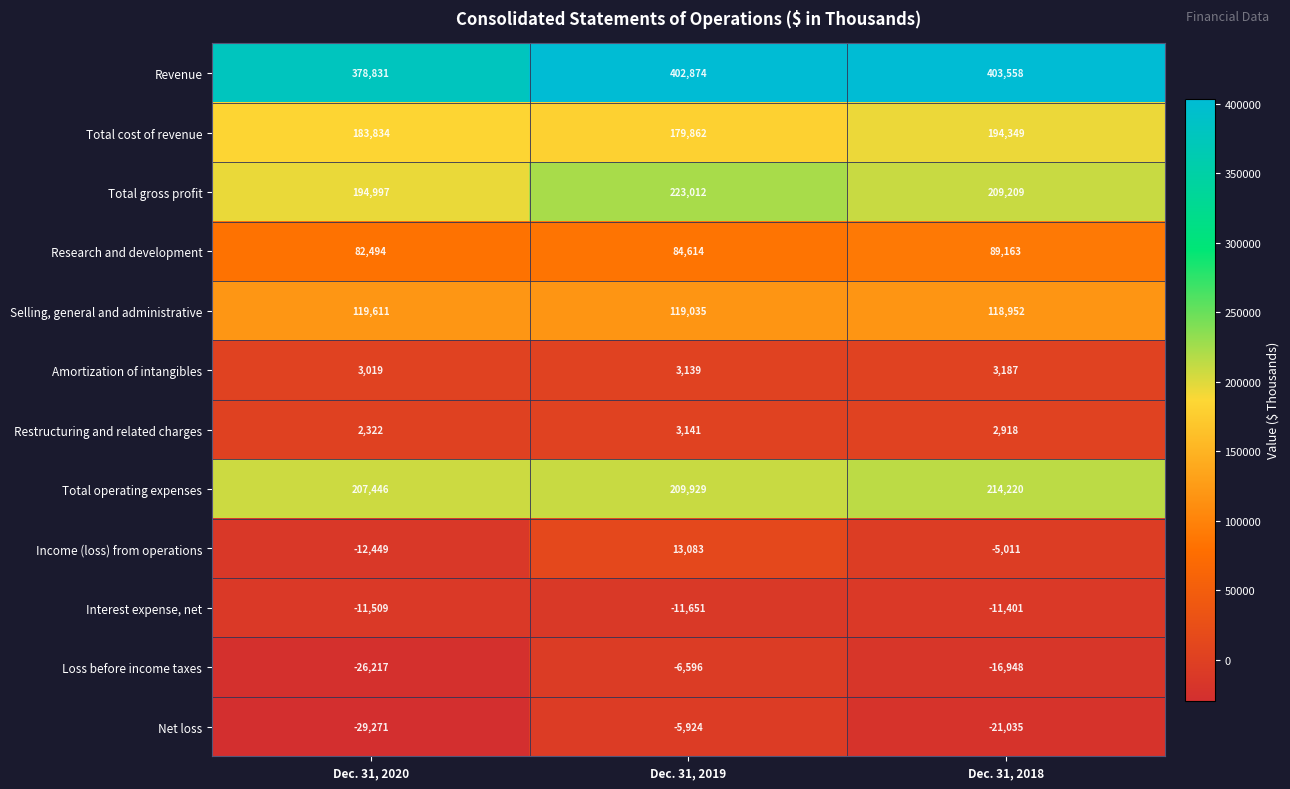

True or false: Total cost of revenue has a value of 179862 at Dec. 31, 2019.

True